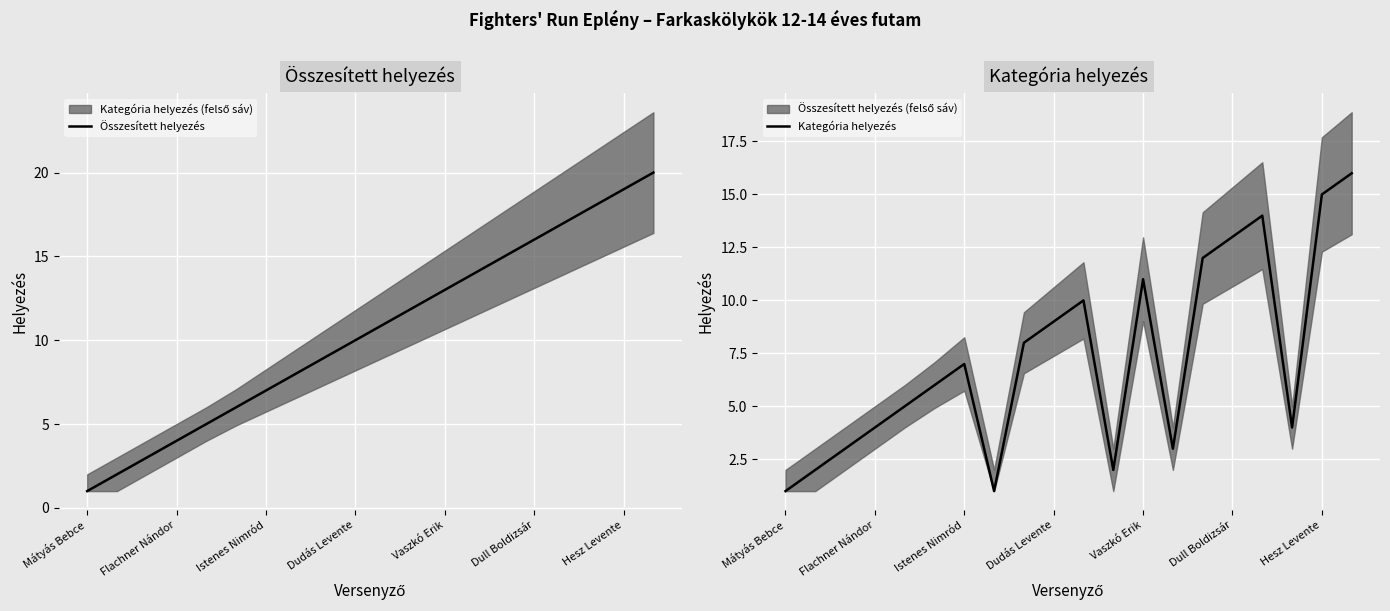

Which category has the lowest value in the Összesített helyezés series?

Mátyás Bebce